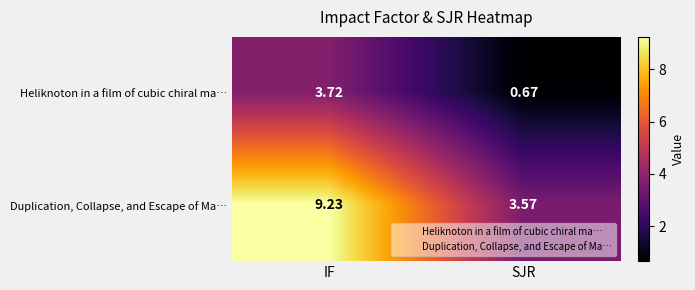

At which label does Duplication, Collapse, and Escape of Ma… reach its peak?

IF